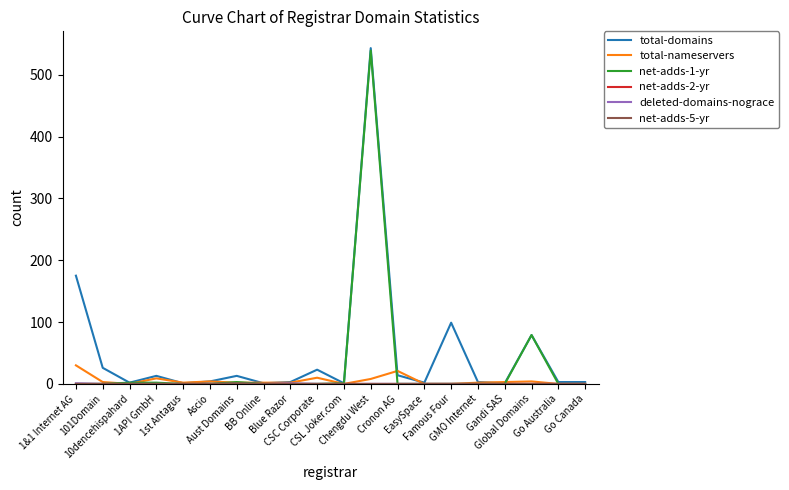

Does the chart display data point markers on the line(s)?

No